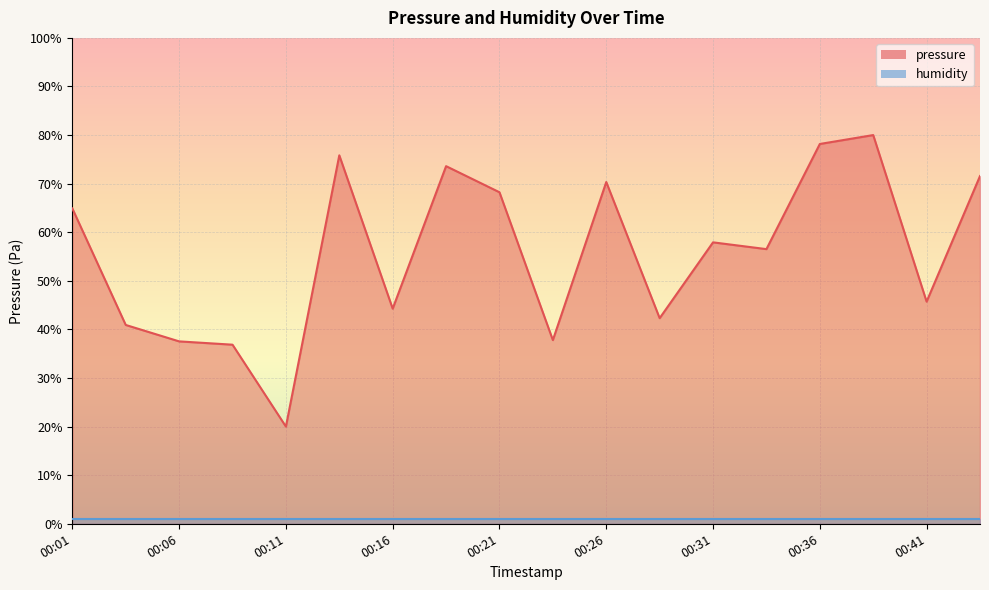

What is the maximum value shown in the chart?

80.0